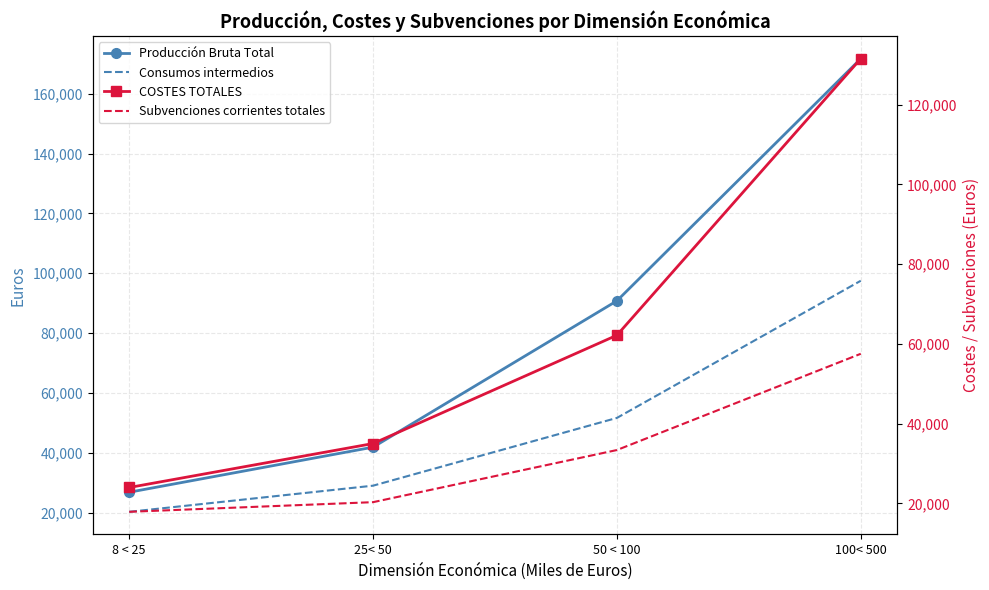

True or false: Producción Bruta Total and COSTES TOTALES intersect in this chart.

False